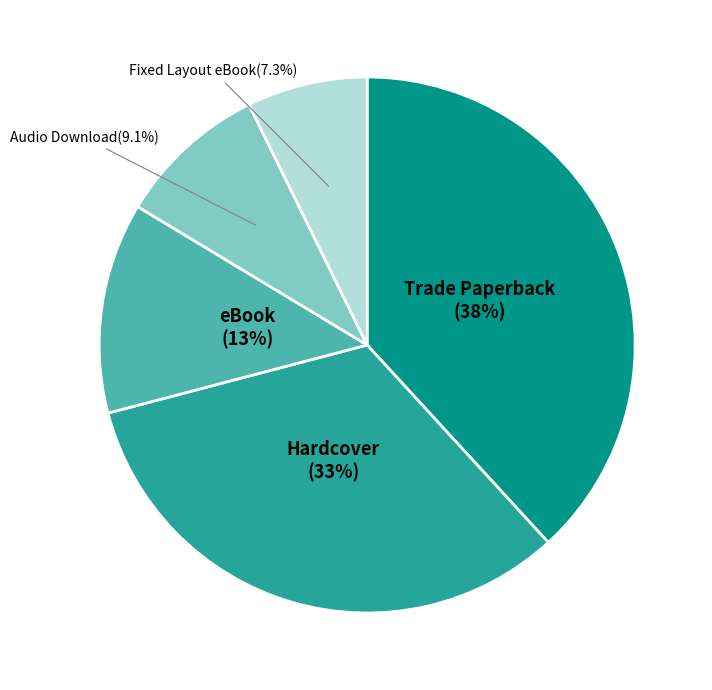

What percentage is NOT represented by eBook?

87.3%